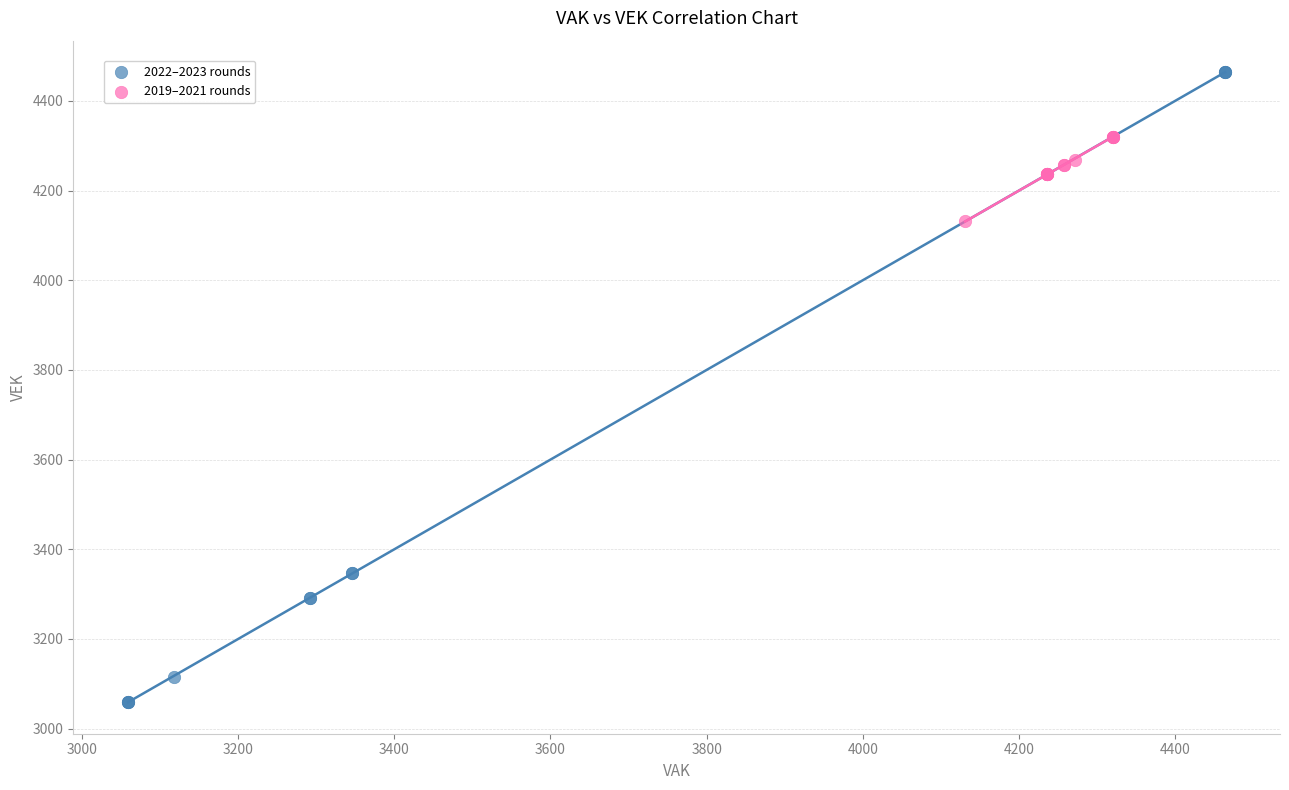

Which series reaches the minimum Y coordinate?

2022–2023 rounds